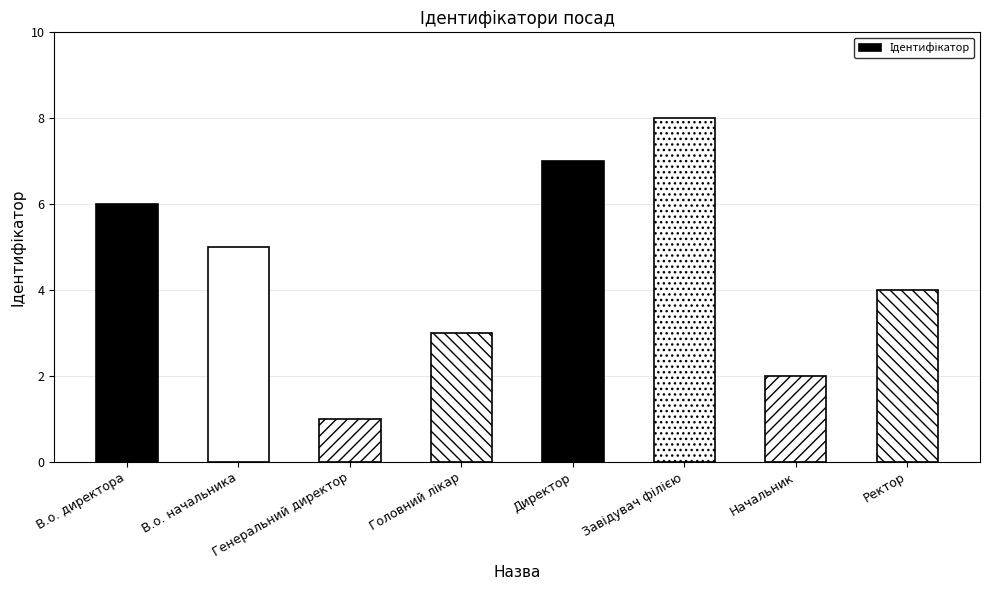

Count the values in the range 3 to 7.

5